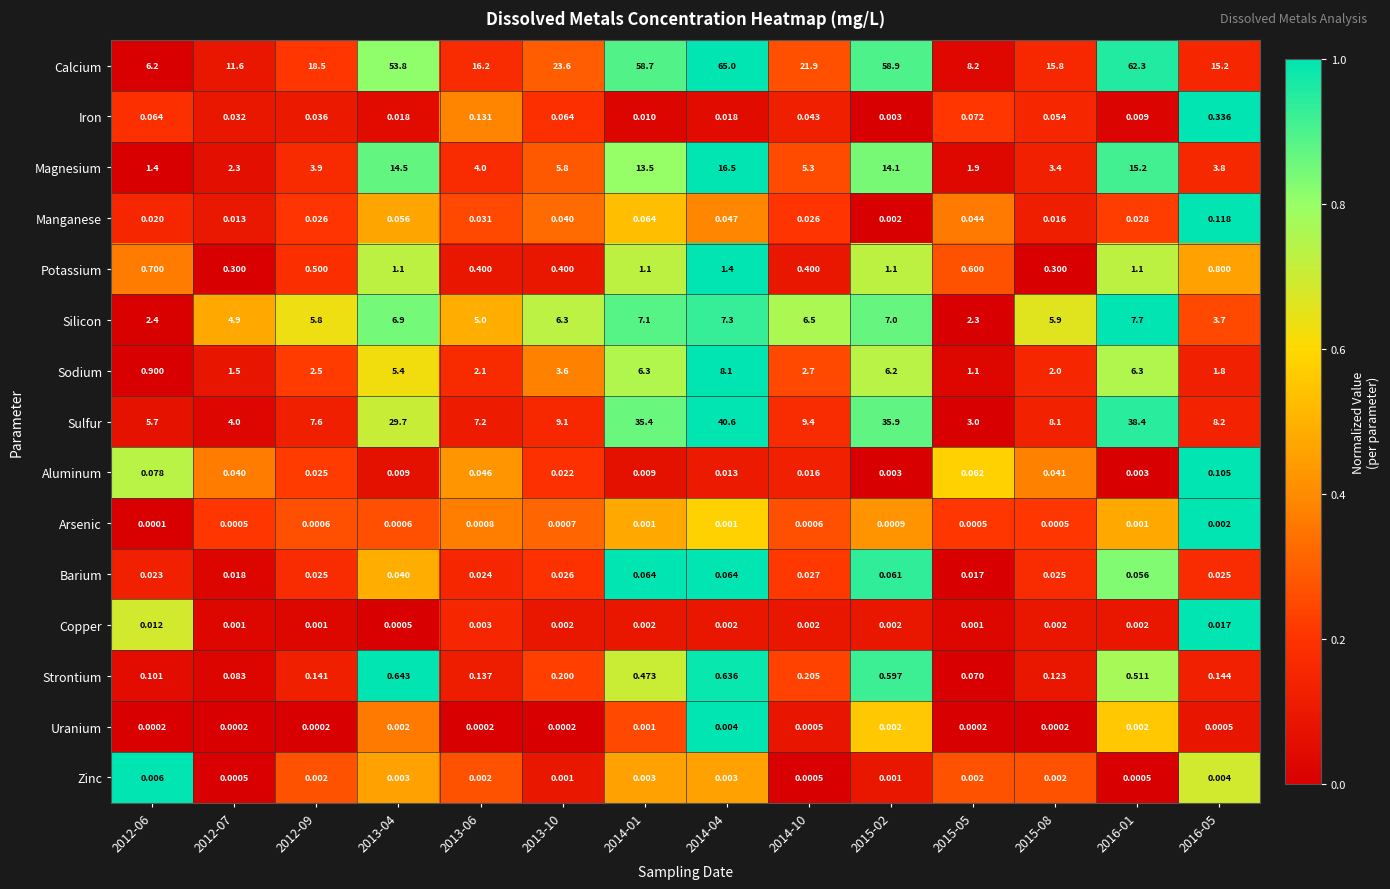

Which series has the widest spread of values?

Calcium